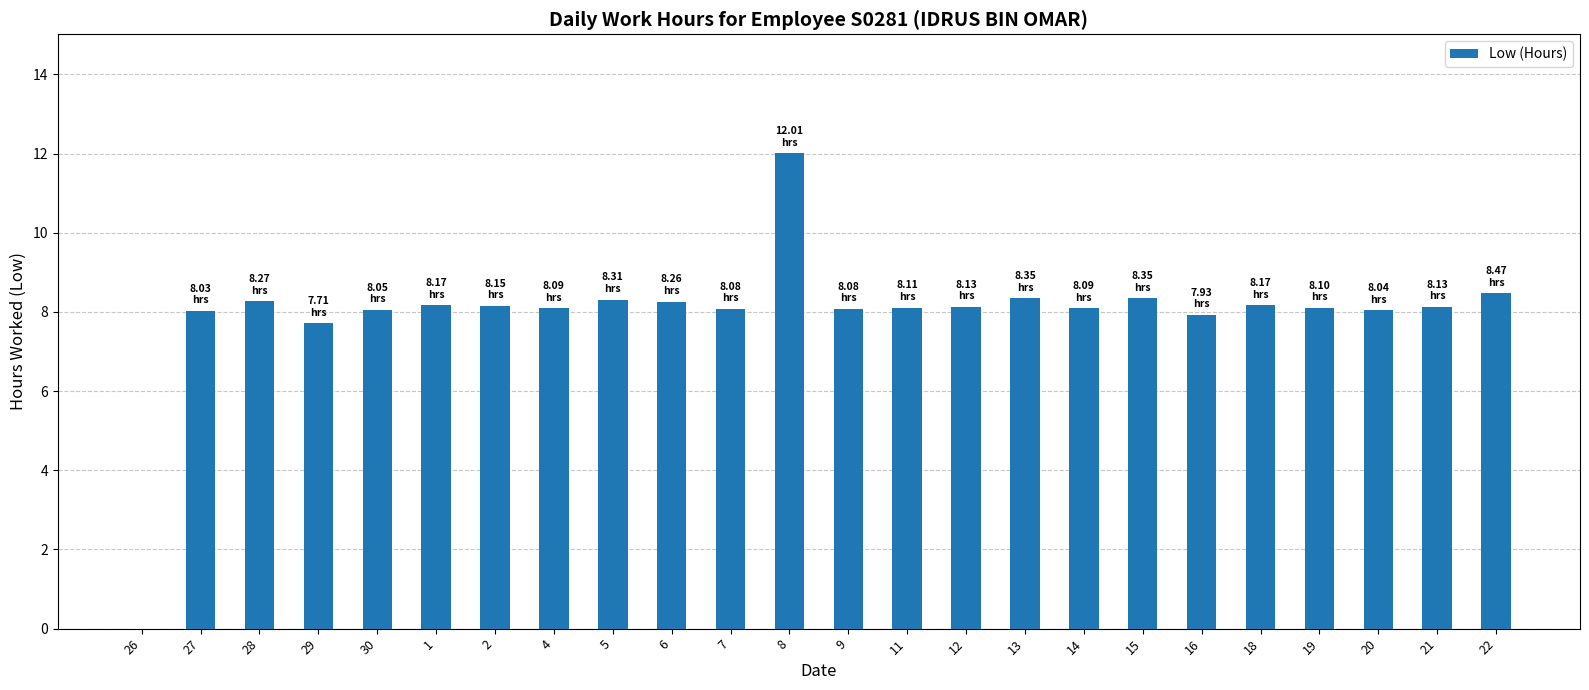

The value at 1 is 2.0. True or false?

False